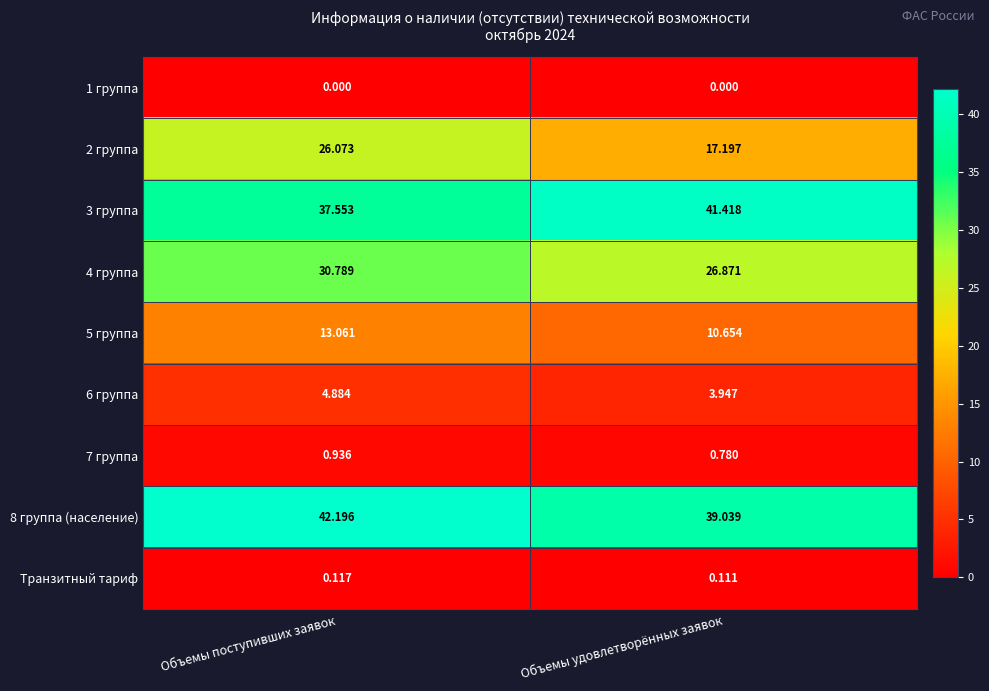

Rank the series at Объемы поступивших заявок from highest to lowest value.

8 группа (население), 3 группа, 4 группа, 2 группа, 5 группа, 6 группа, 7 группа, Транзитный тариф, 1 группа